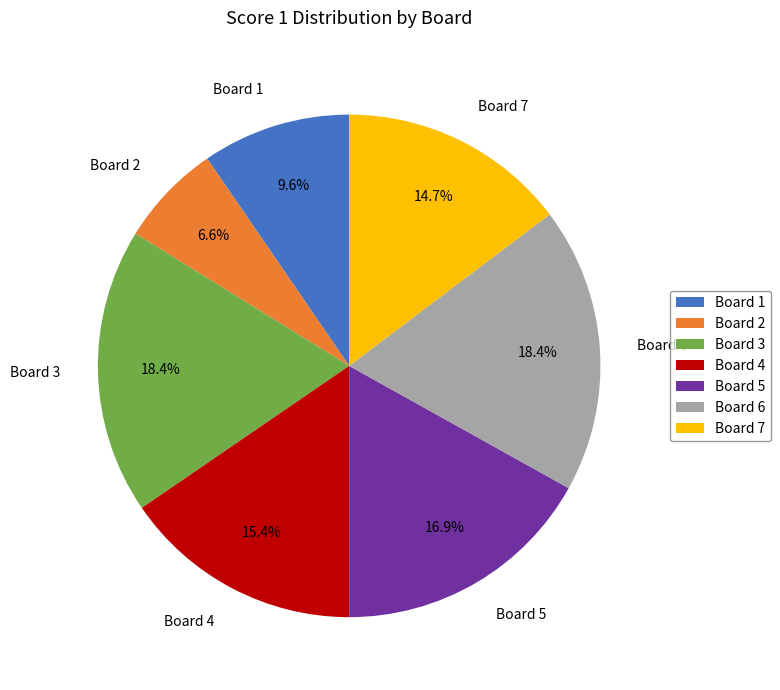

To the nearest percent, what is the combined percentage of Board 6 and Board 2?

25%